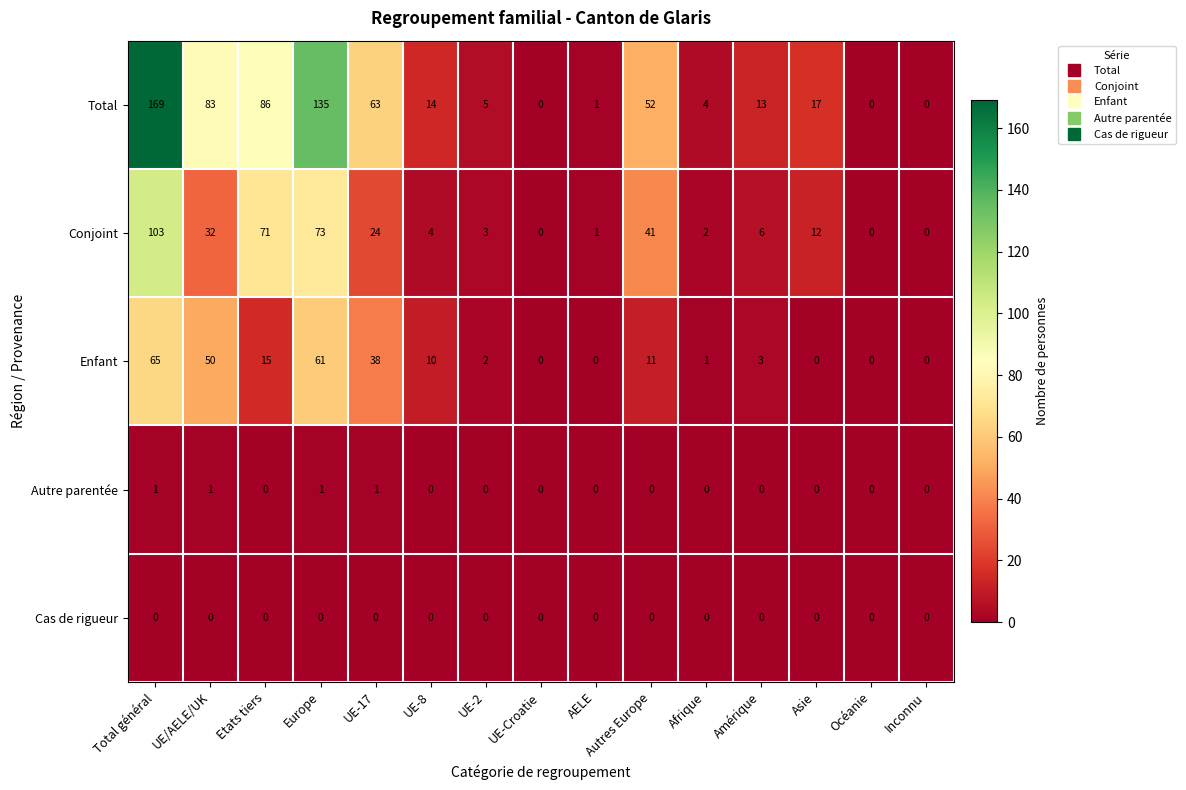

How many positive values does the Conjoint series have?

12